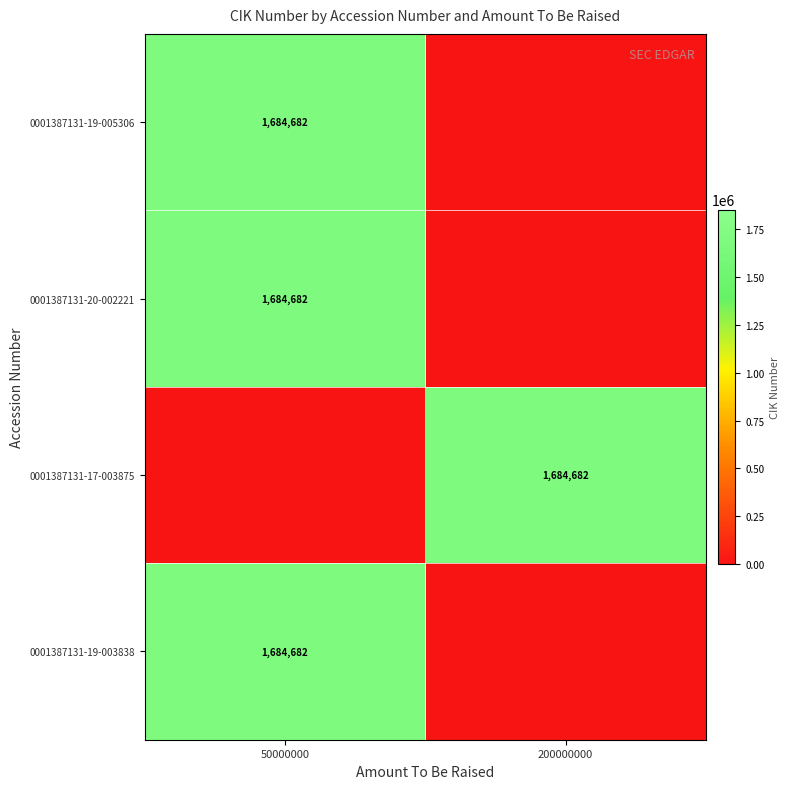

The value of 0001387131-17-003875 at 200000000 is 1684682. True or false?

True